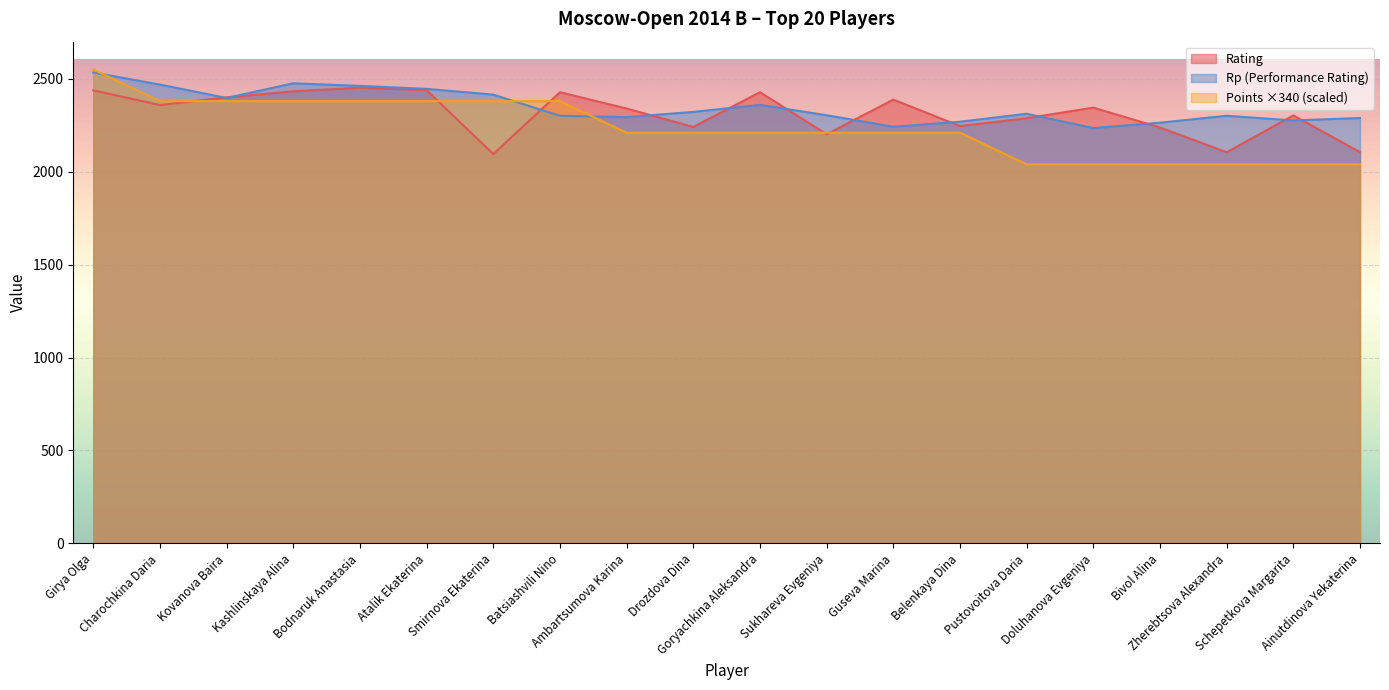

What is the label of the 20th point from the right?

Girya Olga